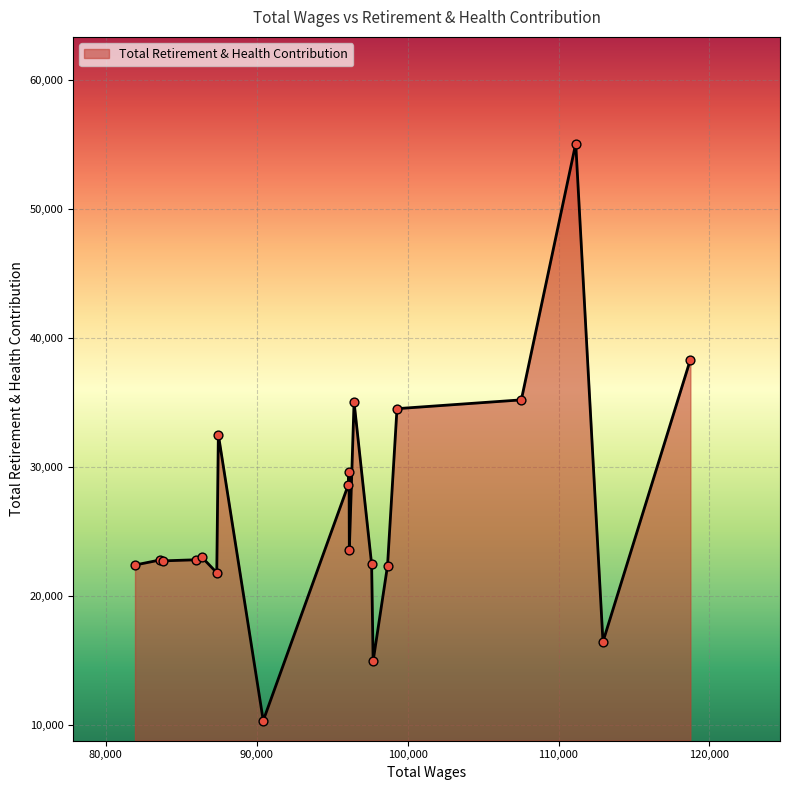

What is the difference between the maximum and minimum values?

44701